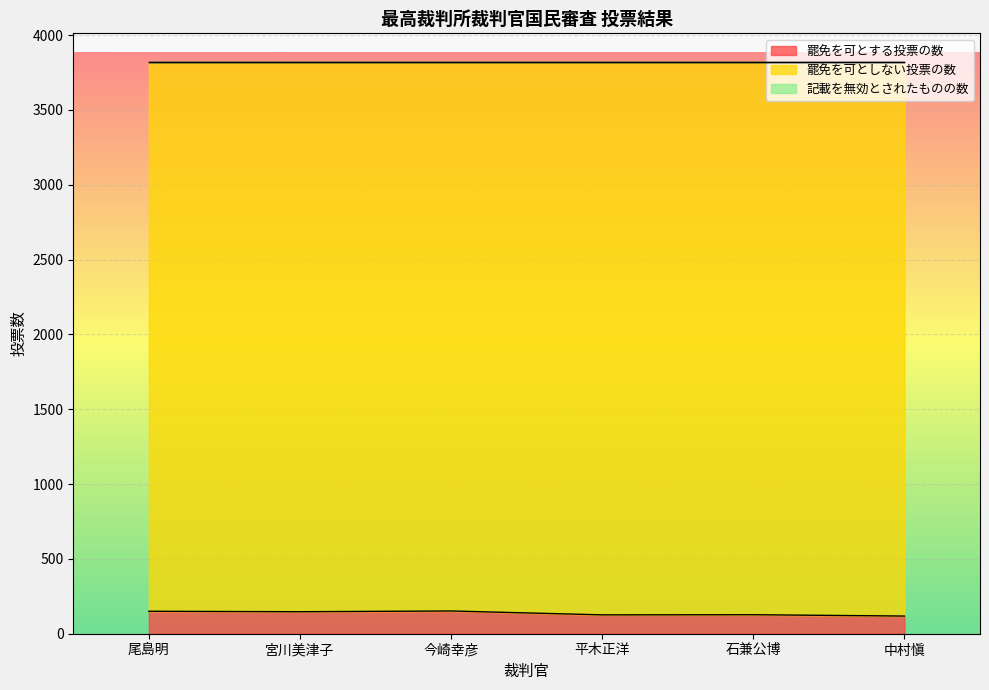

Which series has the widest spread of values?

罷免を可とする投票の数